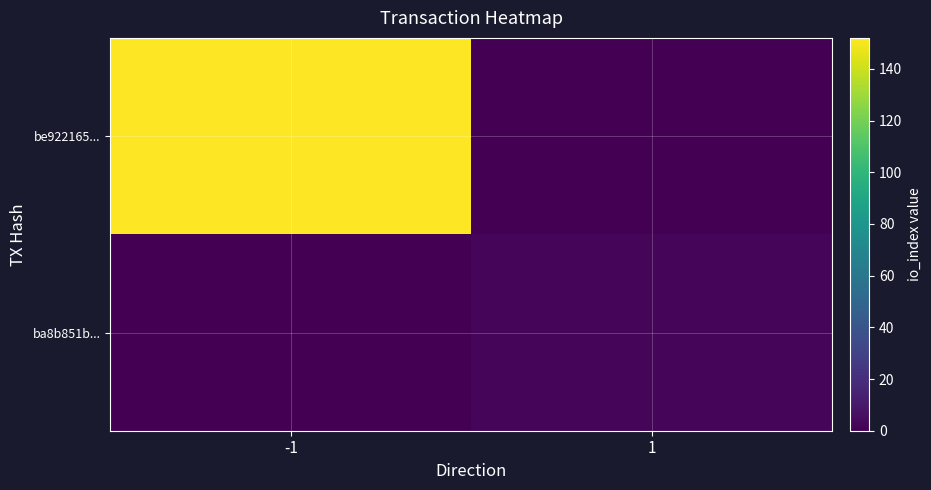

Which series changed the most between -1 and 1?

be922165...